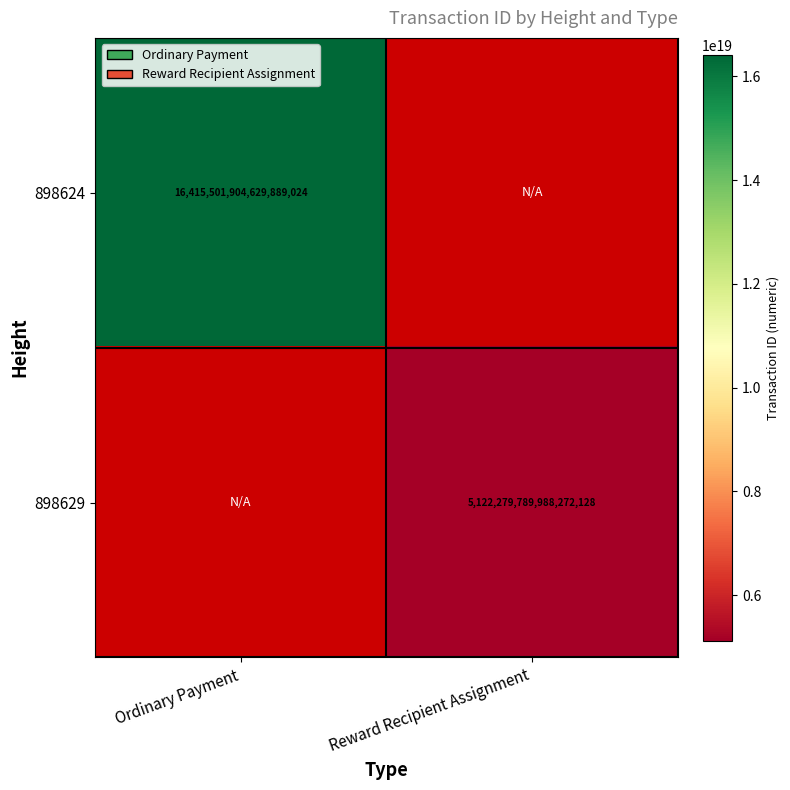

Is it true that 898629 equals 8250244946636868608 at Reward Recipient Assignment?

False